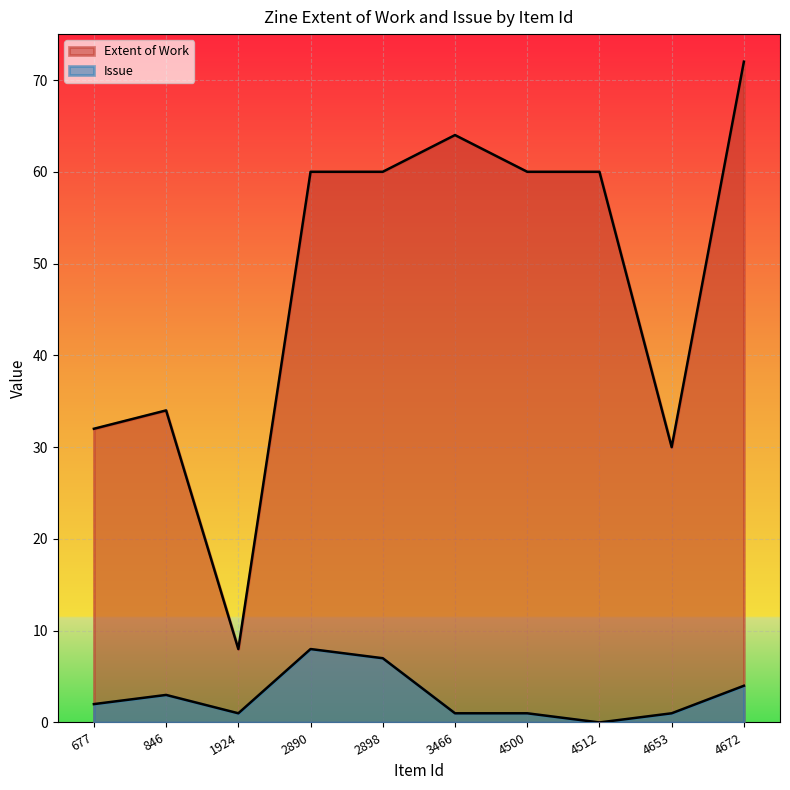

In Issue, how many points are lower than both neighbors (excluding endpoints)?

2